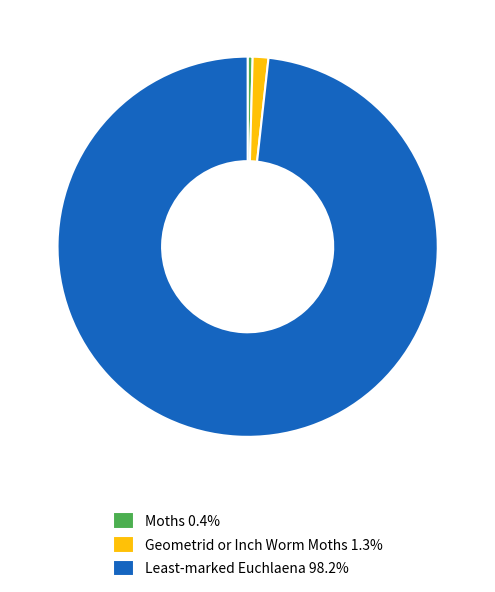

Rank the categories by value from lowest to highest.

Moths, Geometrid or Inch Worm Moths, Least-marked Euchlaena